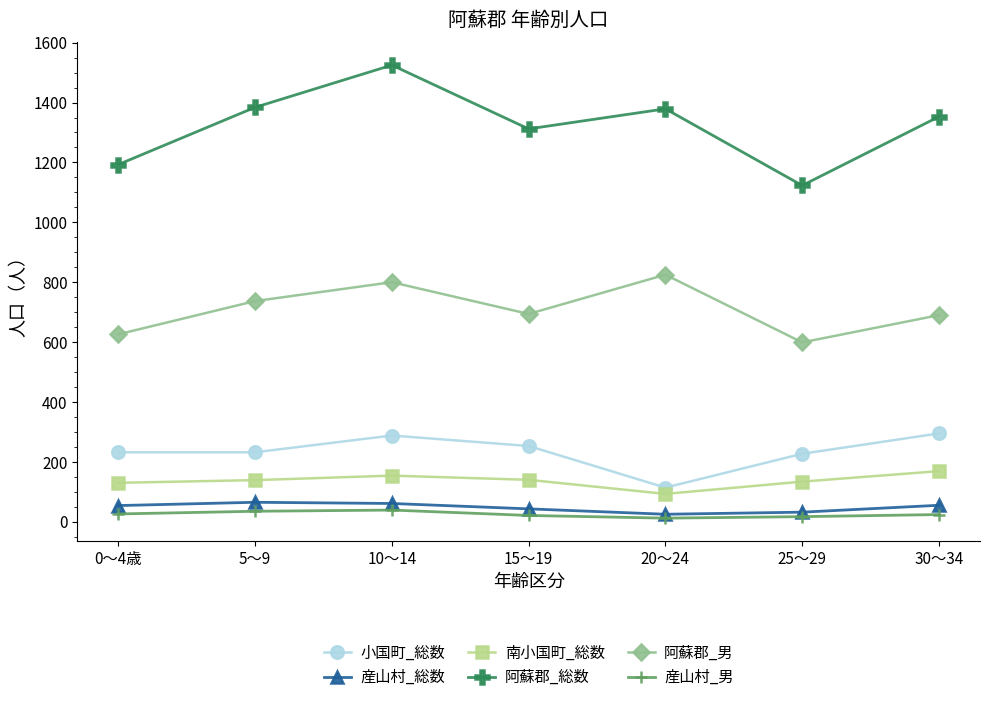

What is the label of the 1st point from the right?

30～34